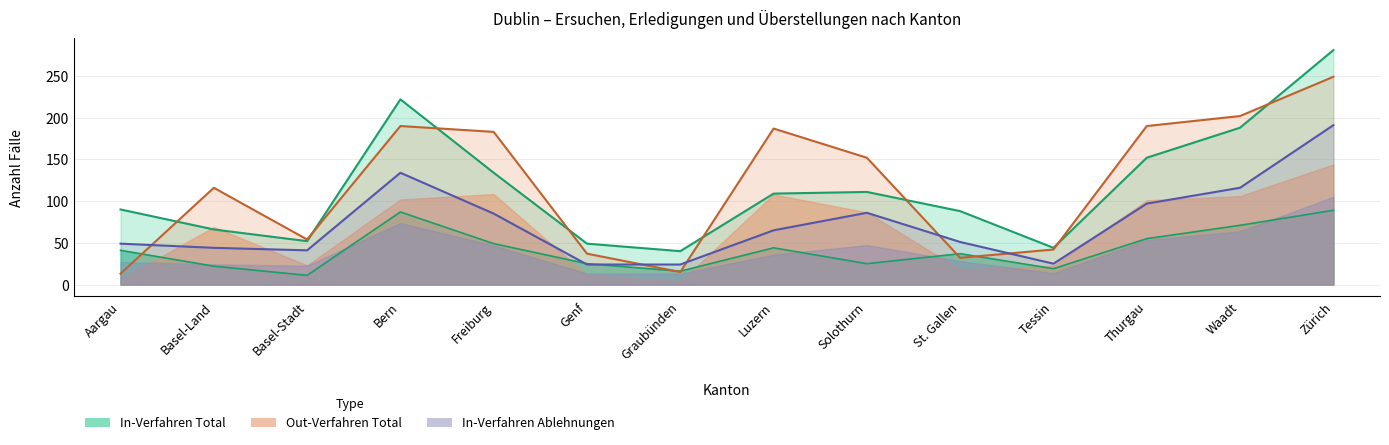

What is the smallest value displayed?

11